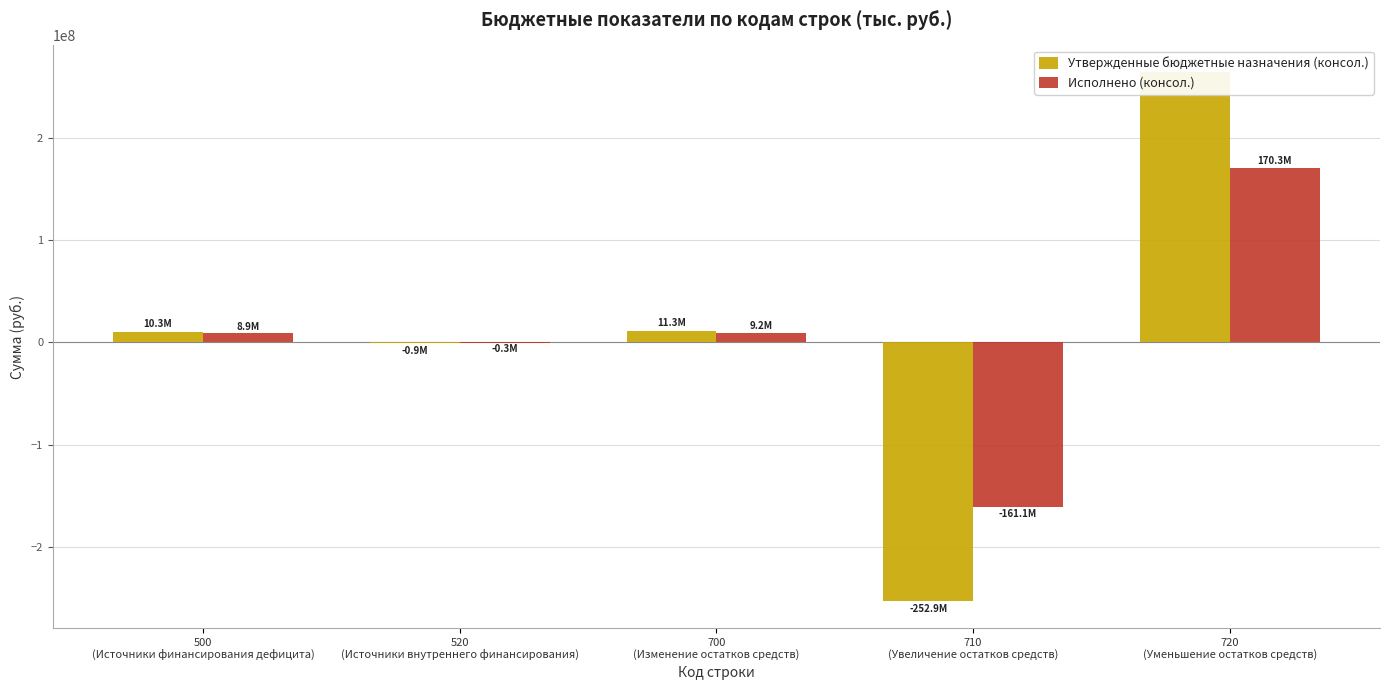

At how many categories does at least one series exceed 173560769?

1